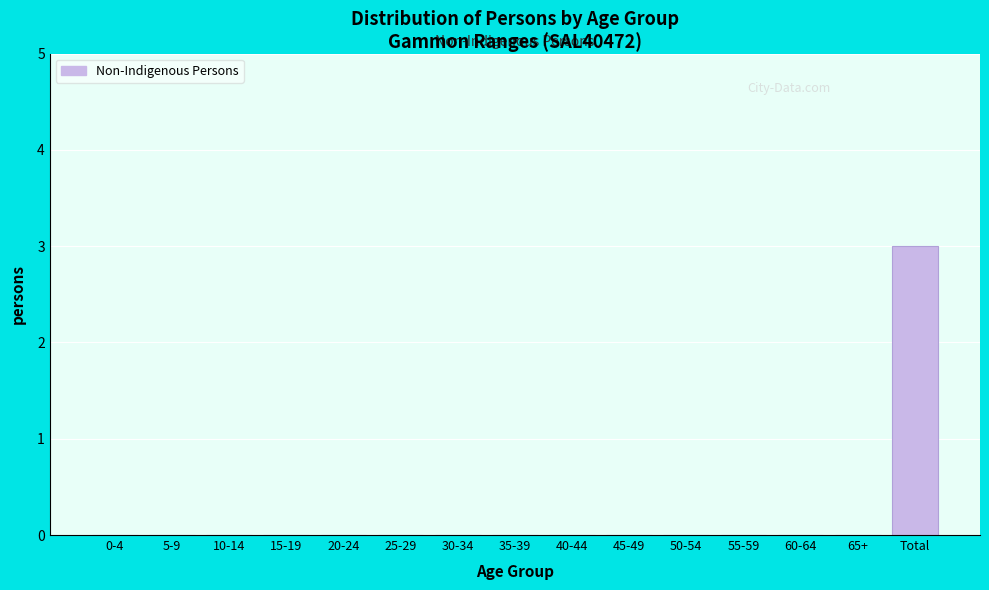

Reading left to right, what are all the values shown in this chart?

0-4=0	5-9=0	10-14=0	15-19=0	20-24=0	25-29=0	30-34=0	35-39=0	40-44=0	45-49=0	50-54=0	55-59=0	60-64=0	65+=0	Total=3